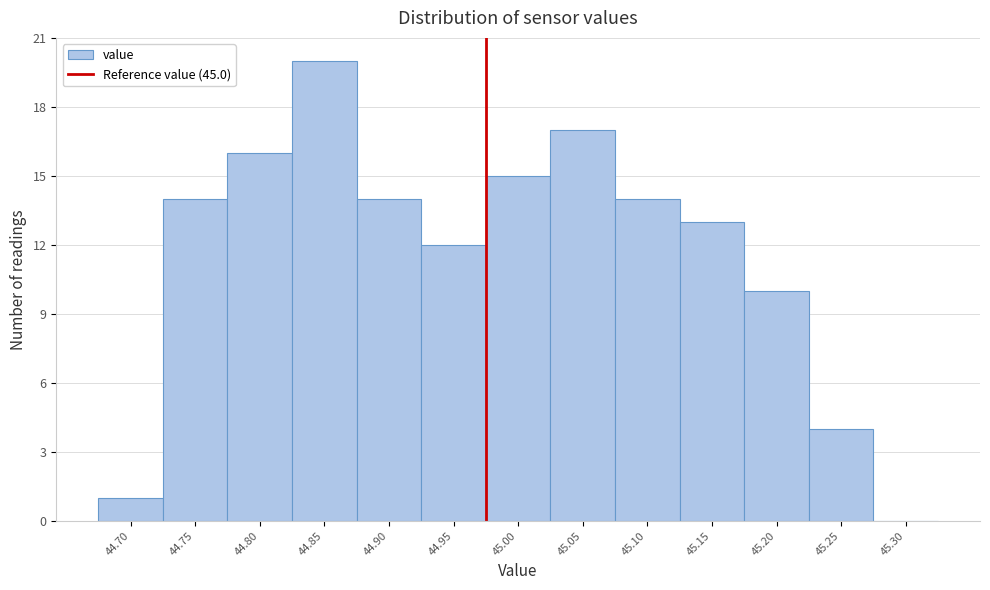

Reading right to left, transcribe all the data shown in this chart.

45.30=0	45.25=4	45.20=10	45.15=13	45.10=14	45.05=17	45.00=15	44.95=12	44.90=14	44.85=20	44.80=16	44.75=14	44.70=1